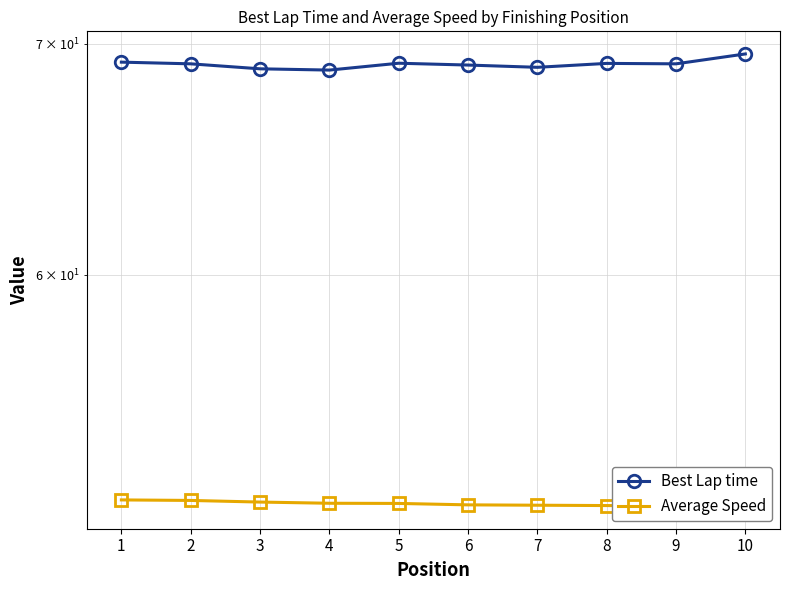

Which category has the highest value in the Average Speed series?

1